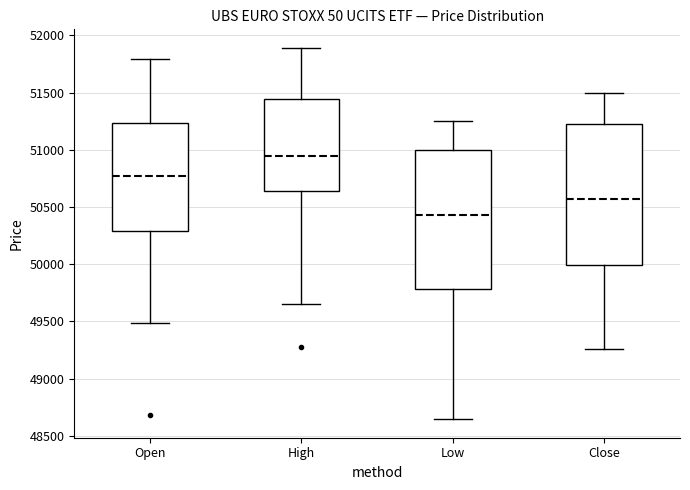

Reading left to right, read every box against the y-axis: the position of its median line, the range the box covers, and the ends of its whiskers. The values are not printed on the chart, so give them approximately, as read against the axis.

Open: median 50750, box 50300 to 51250, whiskers 49500 to 51800
High: median 50950, box 50650 to 51450, whiskers 49650 to 51900
Low: median 50450, box 49800 to 51000, whiskers 48650 to 51250
Close: median 50550, box 50000 to 51200, whiskers 49250 to 51500